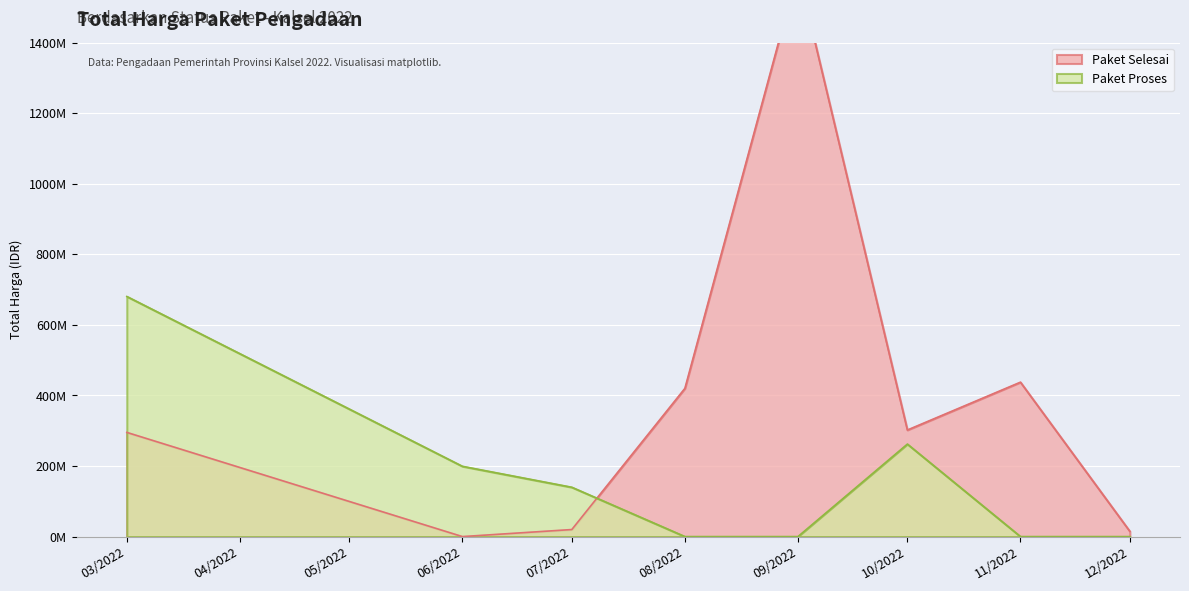

Which series ends up on top after the final intersection of Paket Proses and Paket Selesai?

Paket Selesai